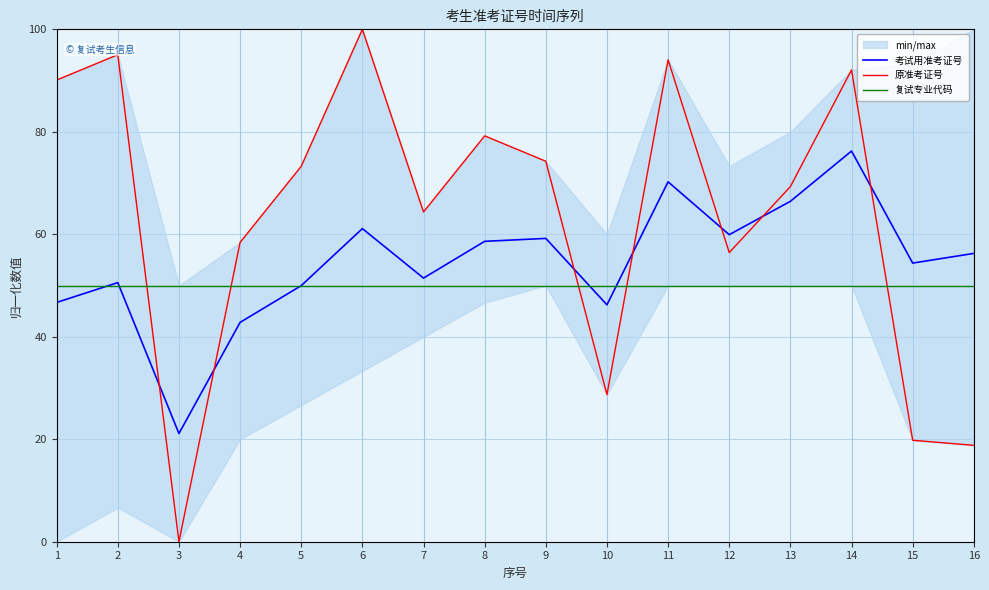

In 原准考证号, how many points are lower than both neighbors (excluding endpoints)?

4